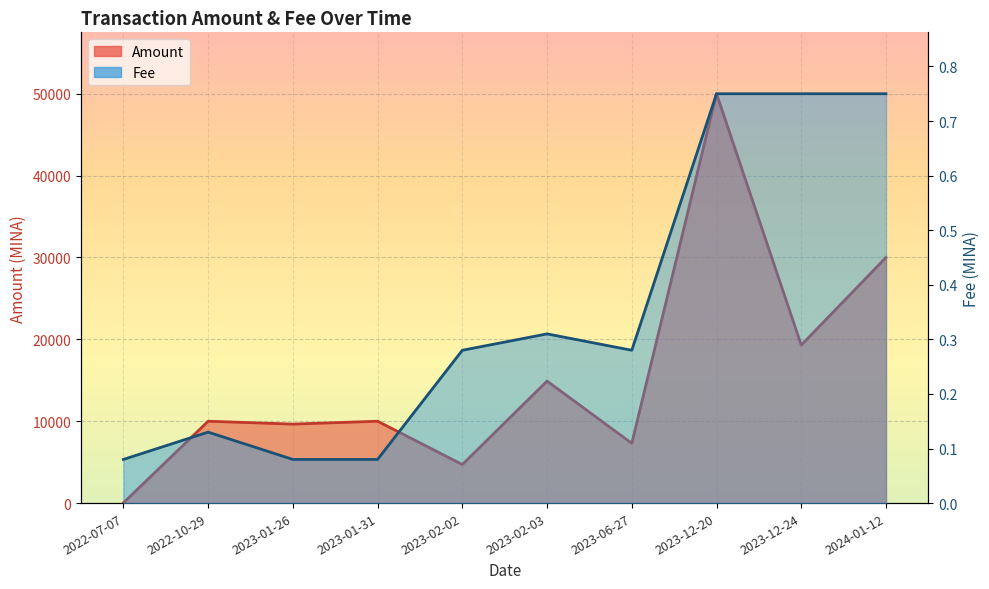

Where is the first local maximum for Amount?

2022-10-29